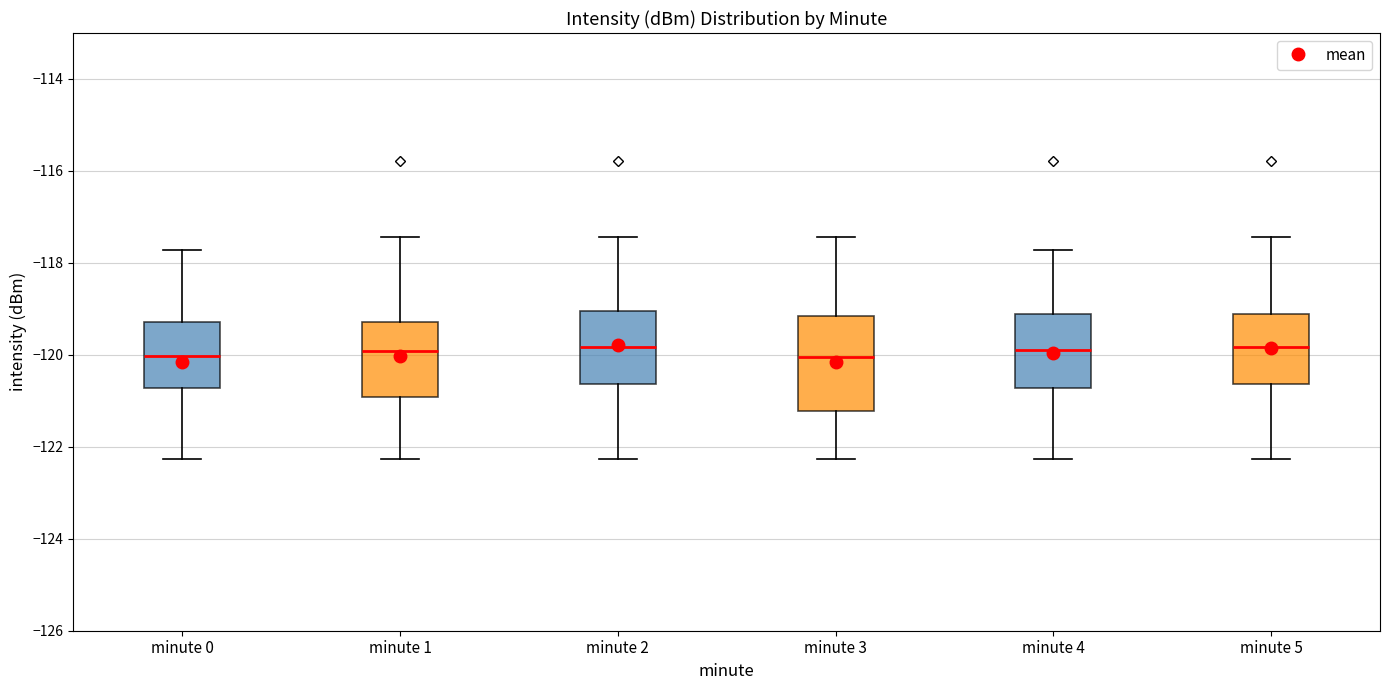

Where does the lower whisker of the box for minute 1 end on the y-axis? The values are not printed on the chart, so give them approximately, as read against the axis.

-122.2